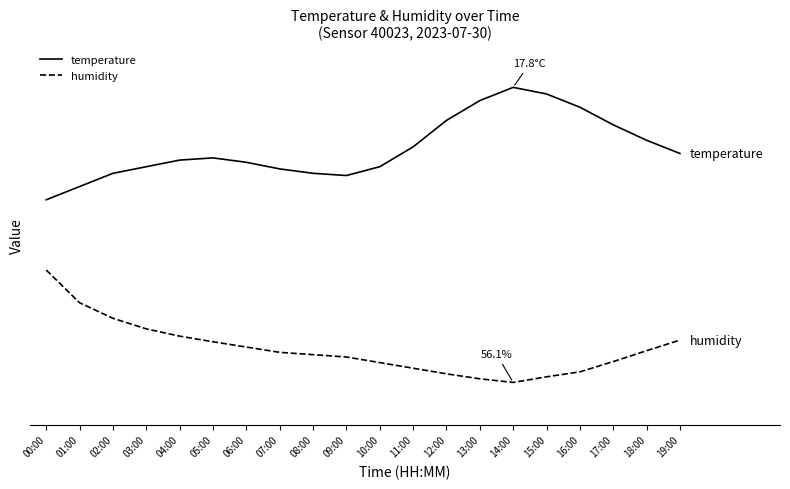

Where is the first local maximum for temperature?

05:00